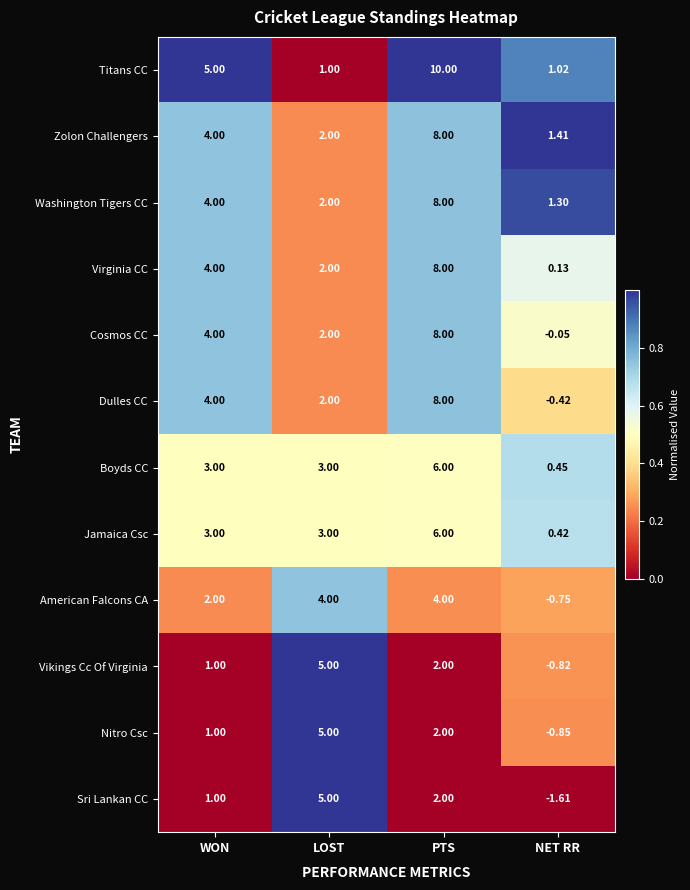

Which series has the largest total across all categories?

Titans CC